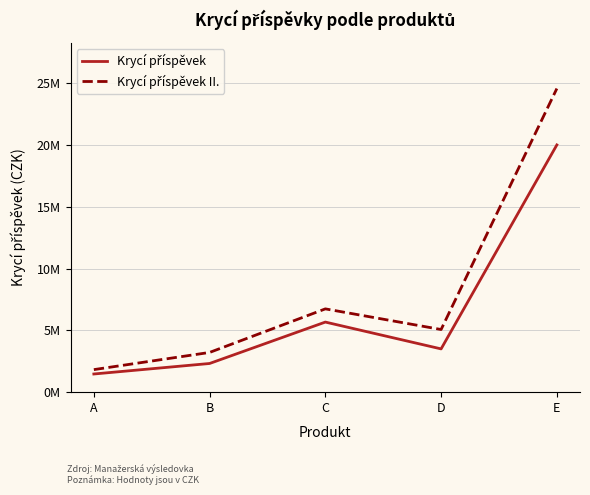

The value of Krycí příspěvek II. at B is 1638118. True or false?

False